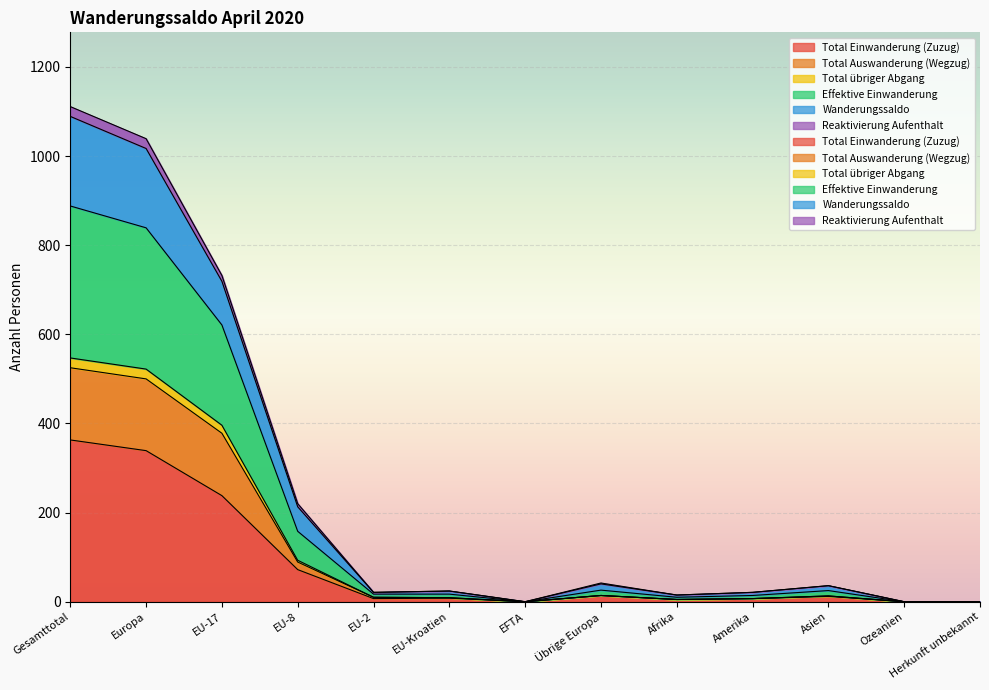

Where does the Effektive Einwanderung series first go above 24?

Gesamttotal